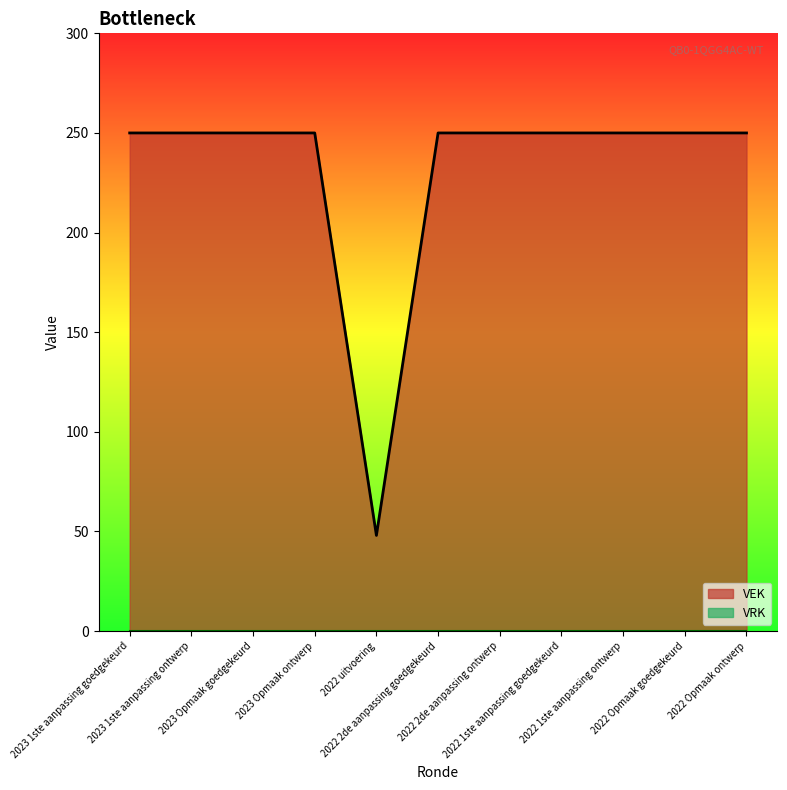

What is the difference between the maximum and minimum values?

202